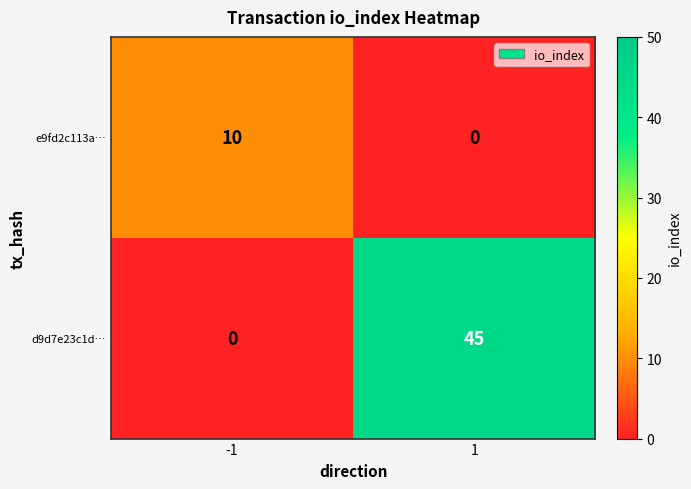

Which series has the widest spread of values?

d9d7e23c1d…